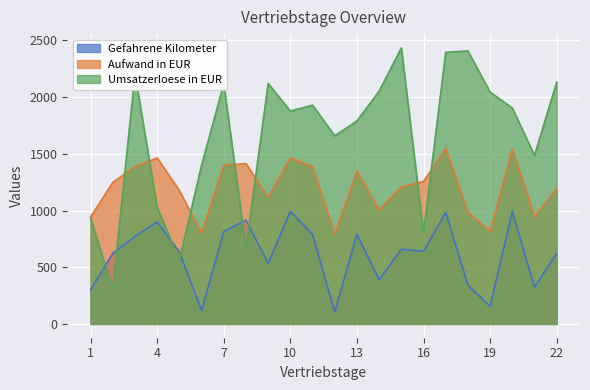

How many interior local valleys does the Umsatzerloese in EUR series have?

7